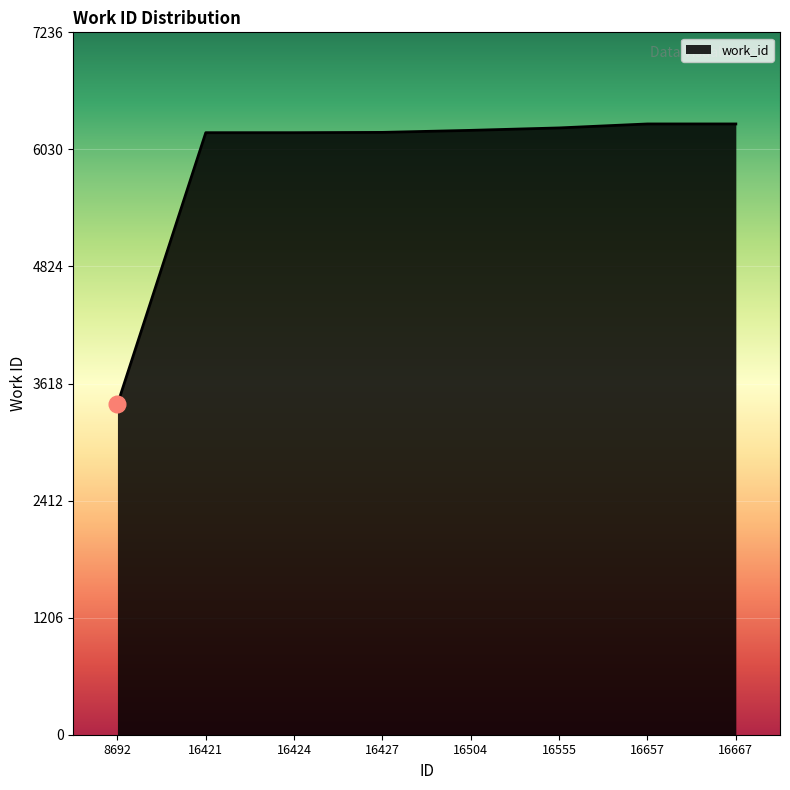

At which category does the chart reach its minimum across all series?

8692